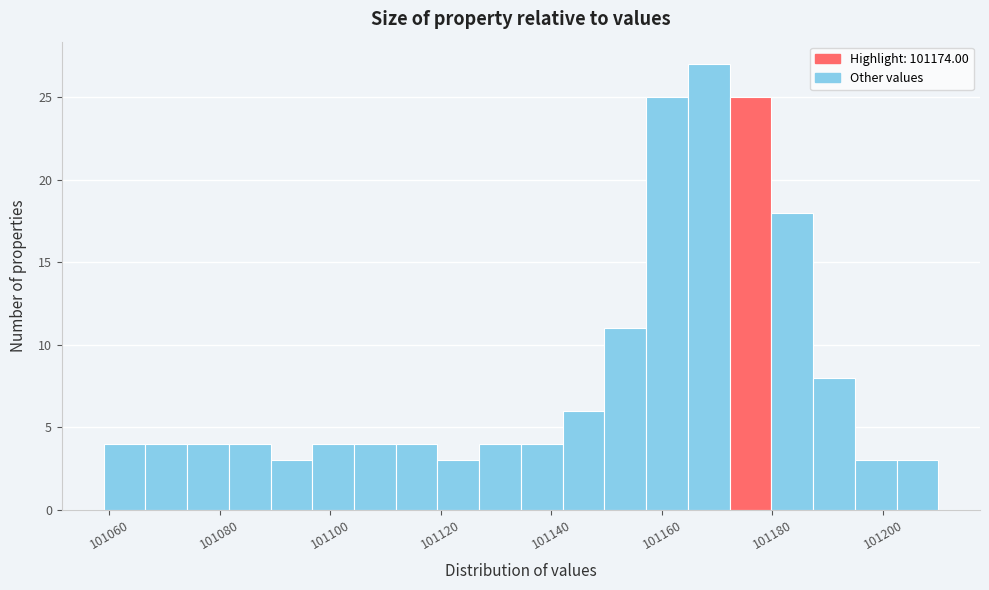

Around what value on the x-axis is the tallest bar? Give the approximate position of its centre, as read against the axis.

101168